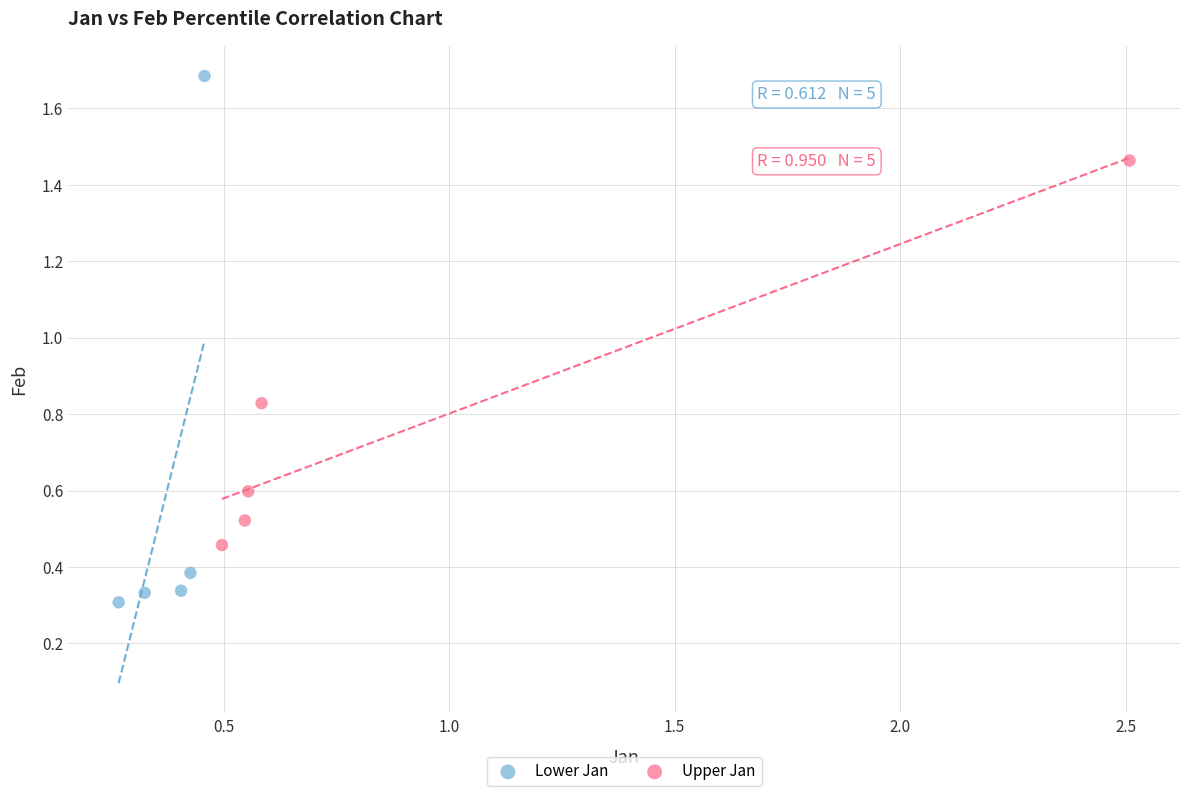

Which series reaches the minimum Y coordinate?

Lower Jan